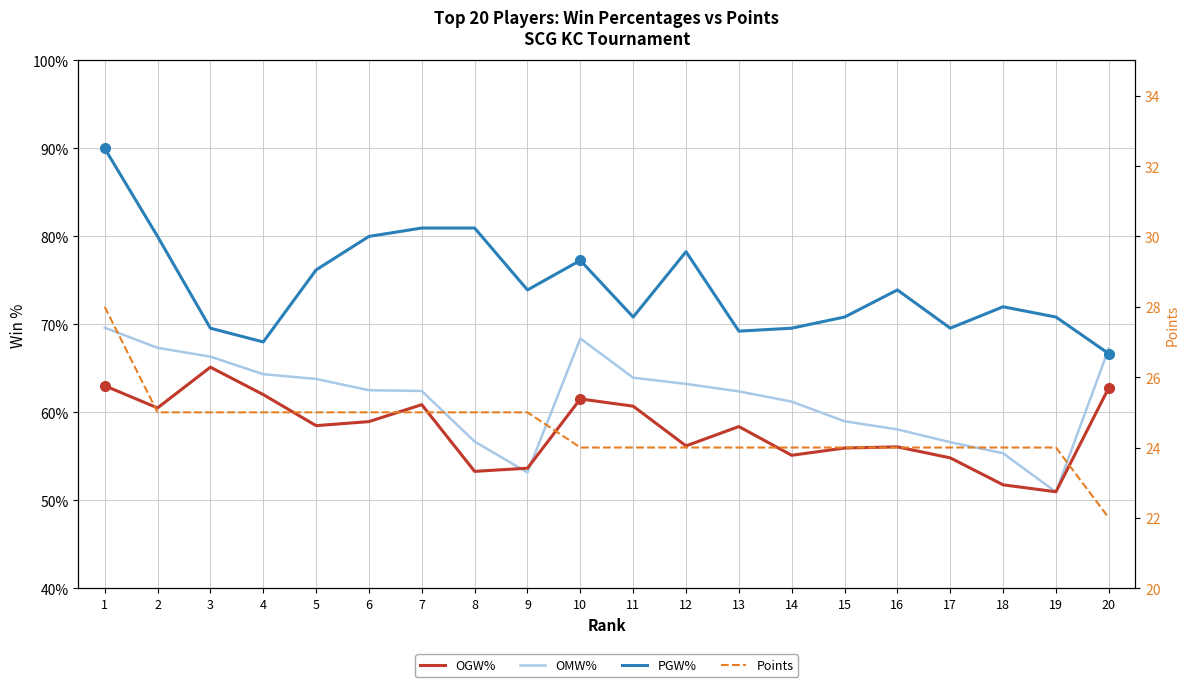

What is the total value across all series at 7?

229.3